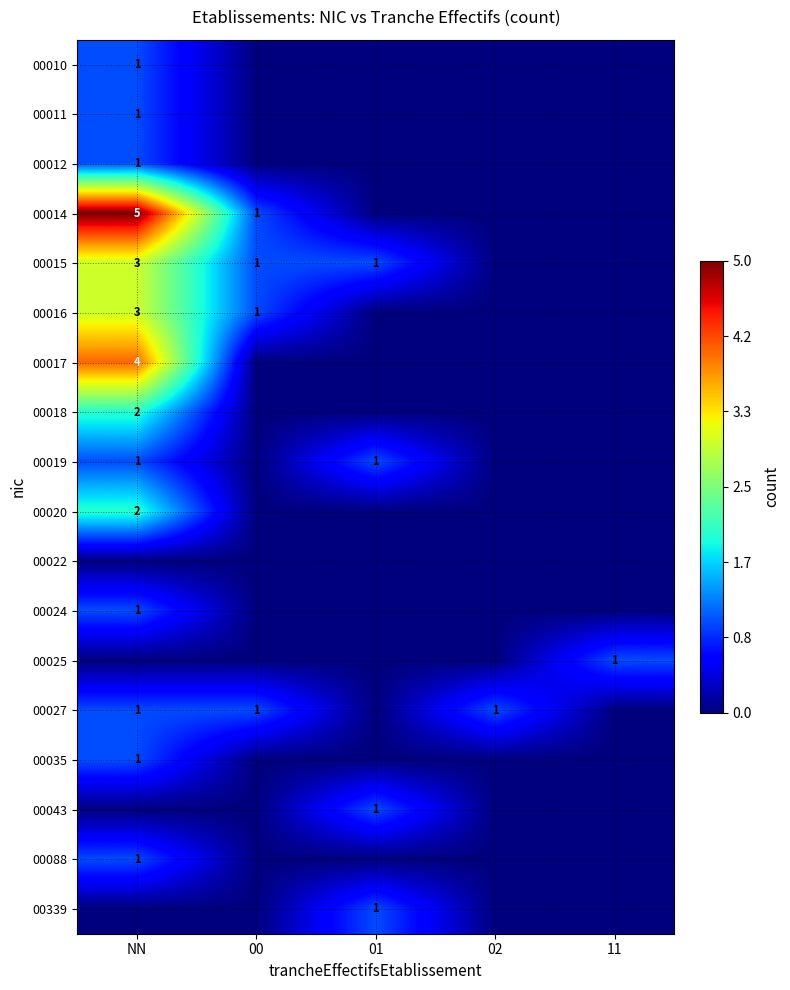

How many distinct data groups are displayed?

18